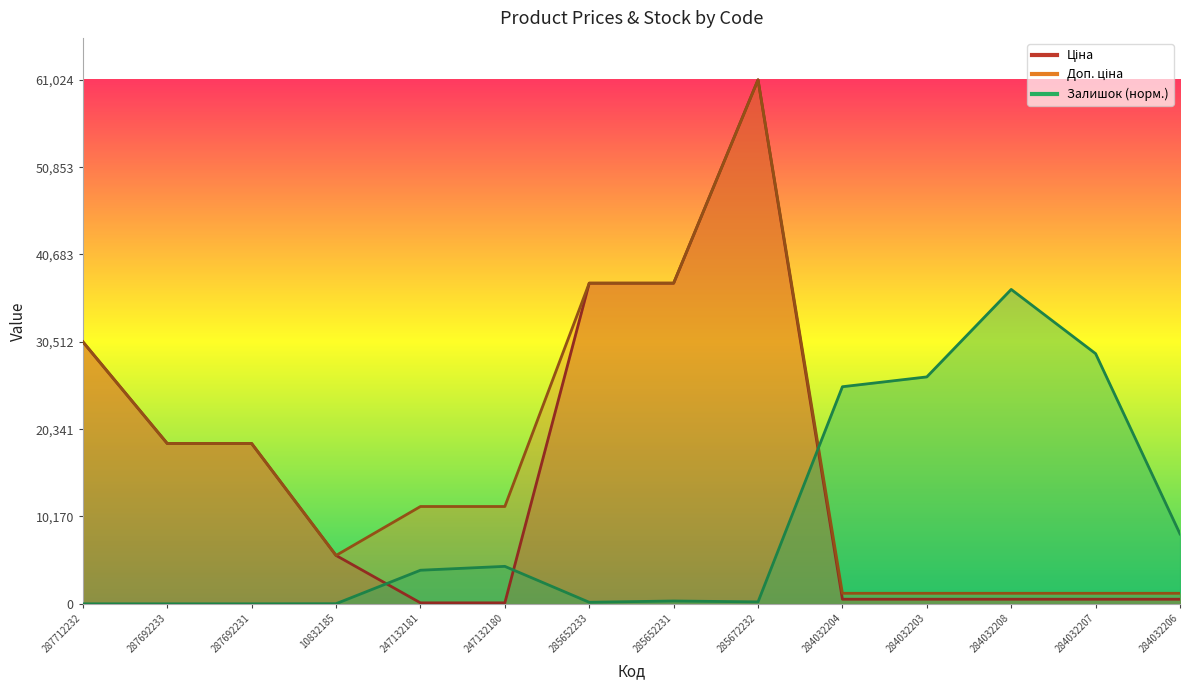

What is the difference between the maximum and minimum values in the Залишок series?

36614.8